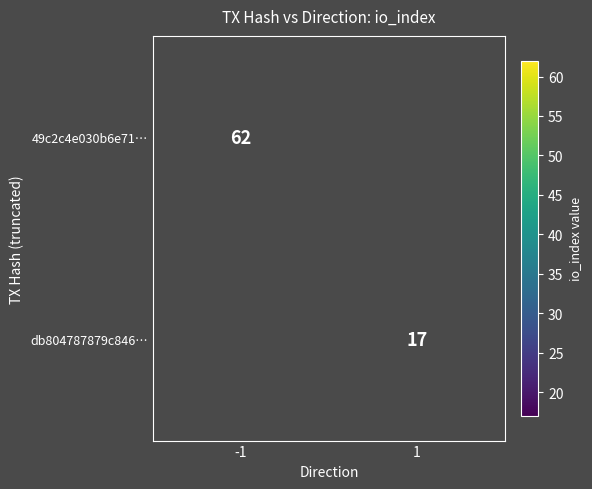

Is it true that 49c2c4e030b6e71… equals 62 at -1?

True